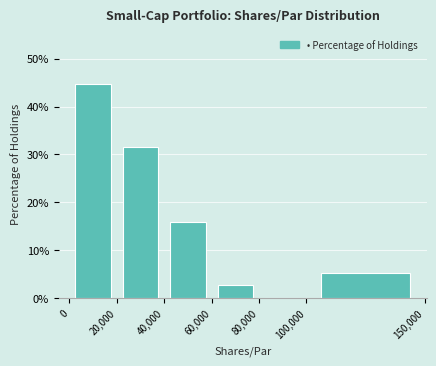

Over which range of the x-axis is the bar tallest?

0 to 20,000